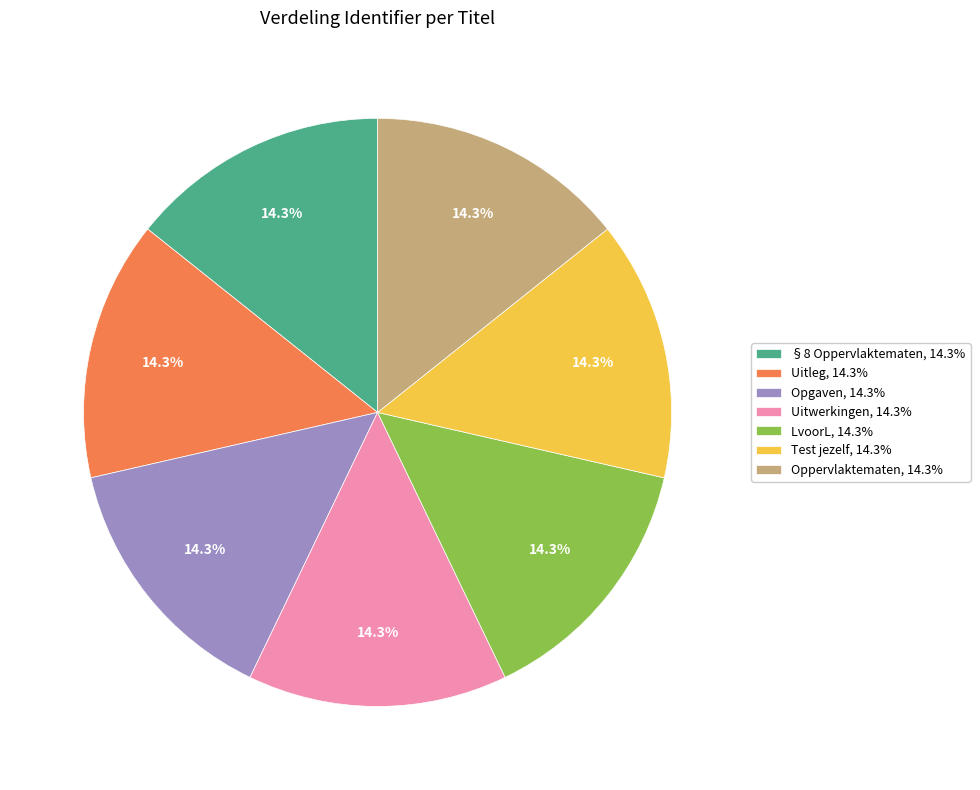

How many segments does this pie chart have?

7